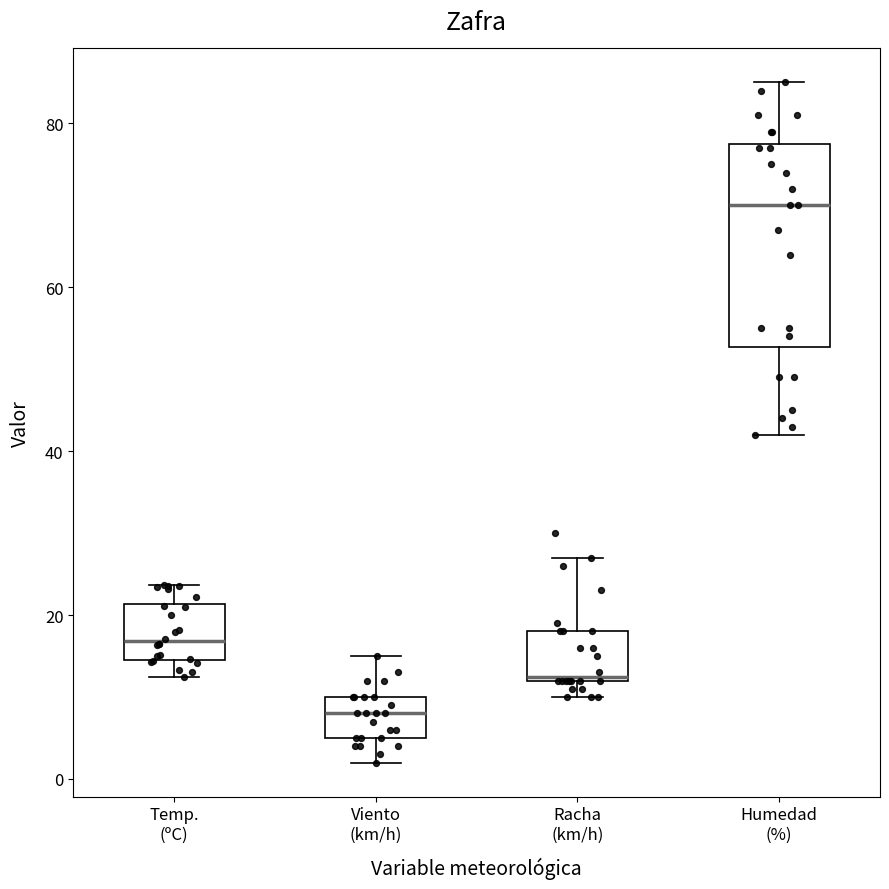

Where is the lower edge of the box for Viento (km/h) on the y-axis? The values are not printed on the chart, so give them approximately, as read against the axis.

6